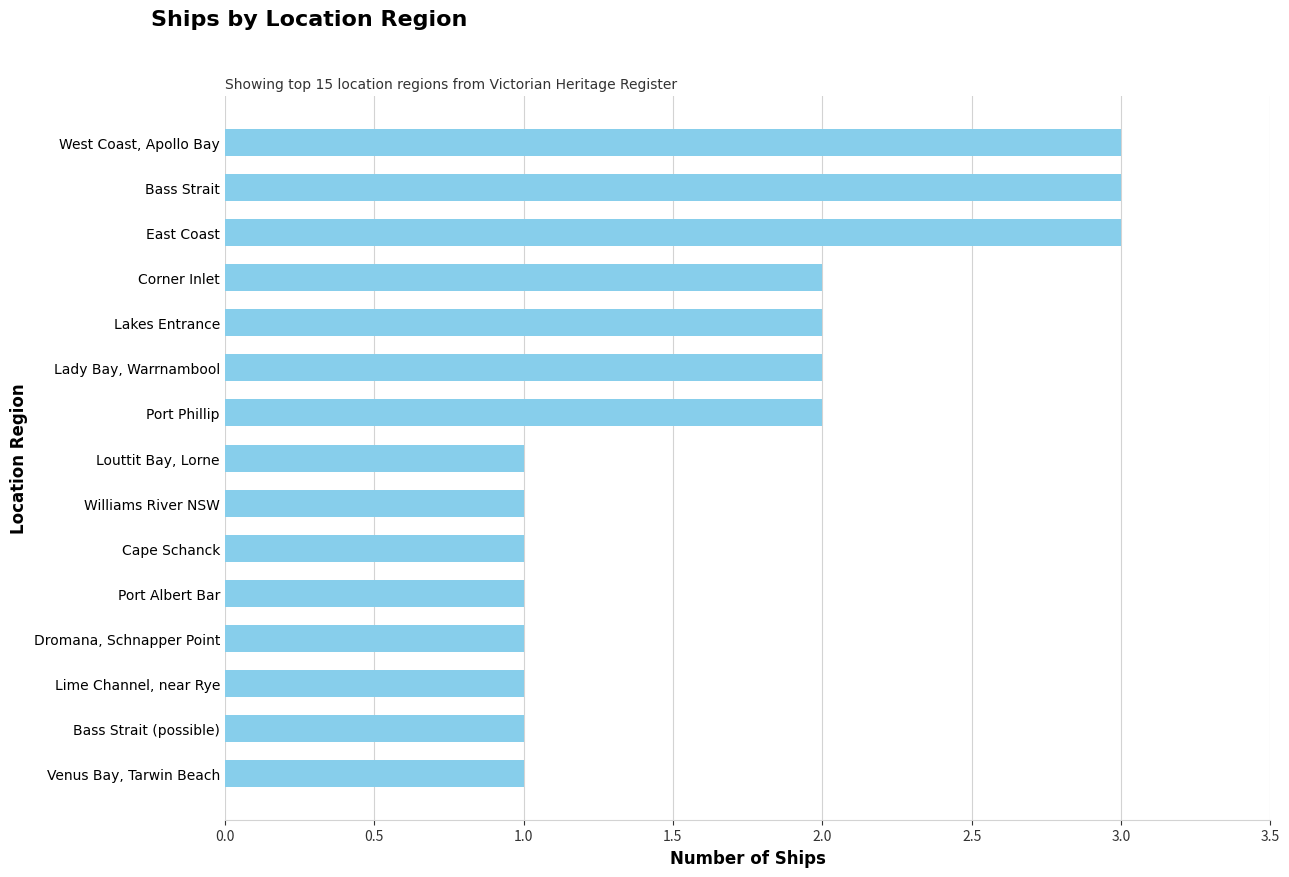

What is the change in value from Bass Strait (possible) to Lakes Entrance?

+1